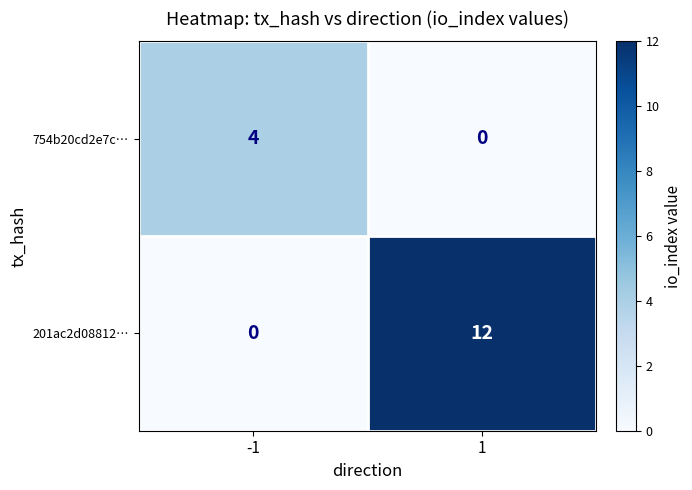

What is the average value of the 201ac2d08812… series?

6